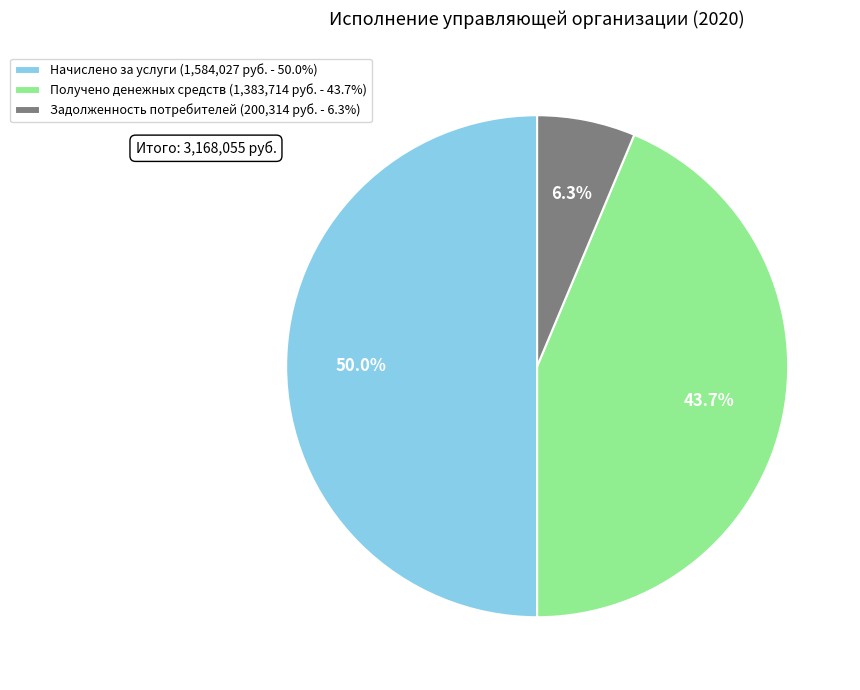

Which has a higher value, Получено денежных средств (1,383,714 руб. - 43.7%) or Начислено за услуги (1,584,027 руб. - 50.0%)?

Начислено за услуги (1,584,027 руб. - 50.0%)